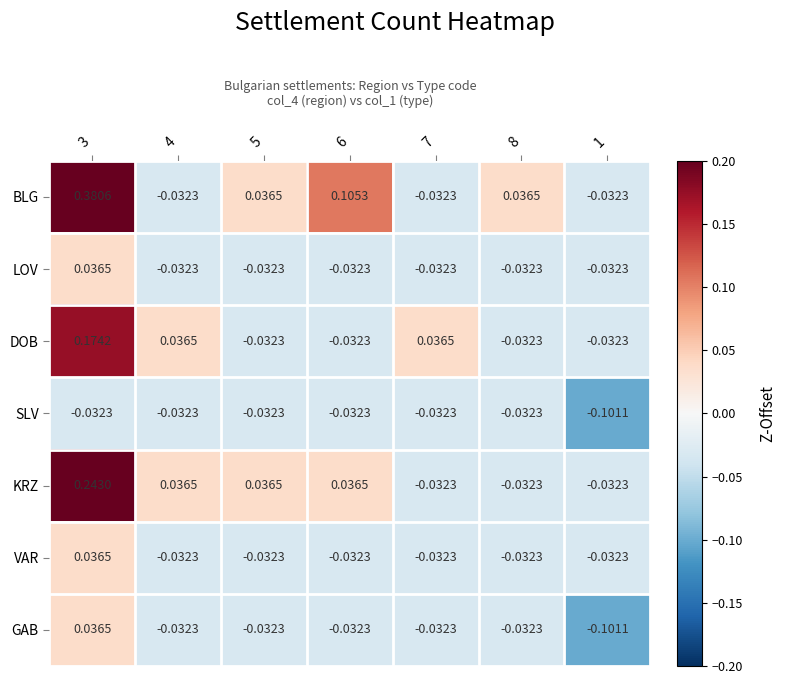

At how many categories does at least one series exceed 0?

6